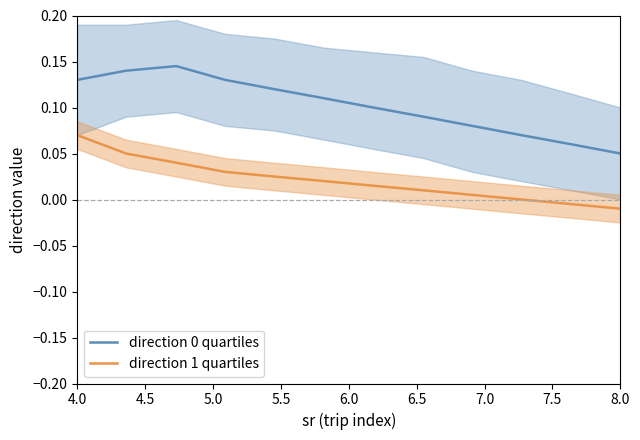

What is the highest value of the direction 1 quartiles series?

0.1